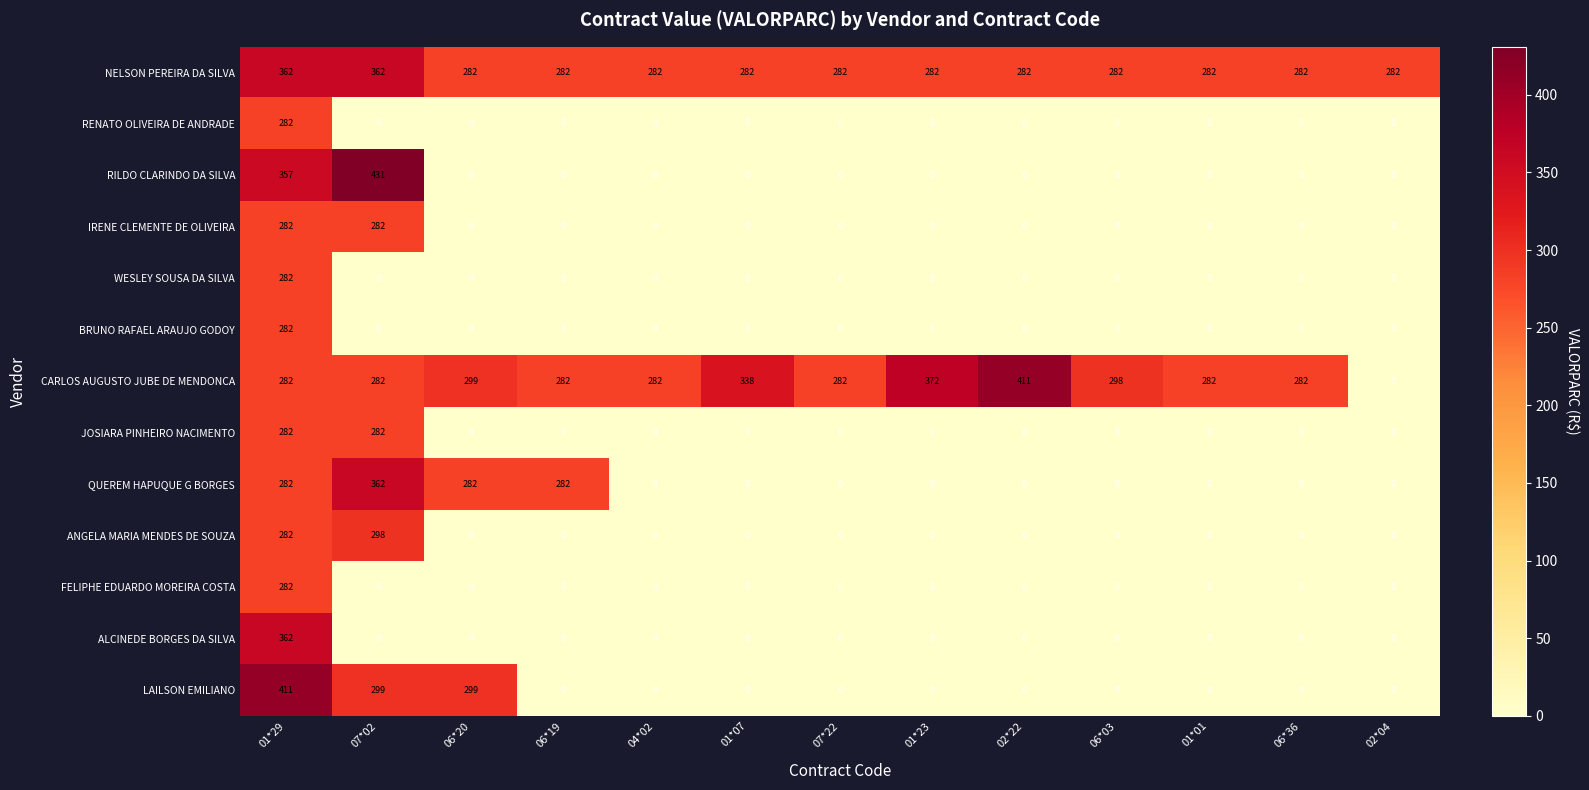

What is the total value across all series at 07*22?

564